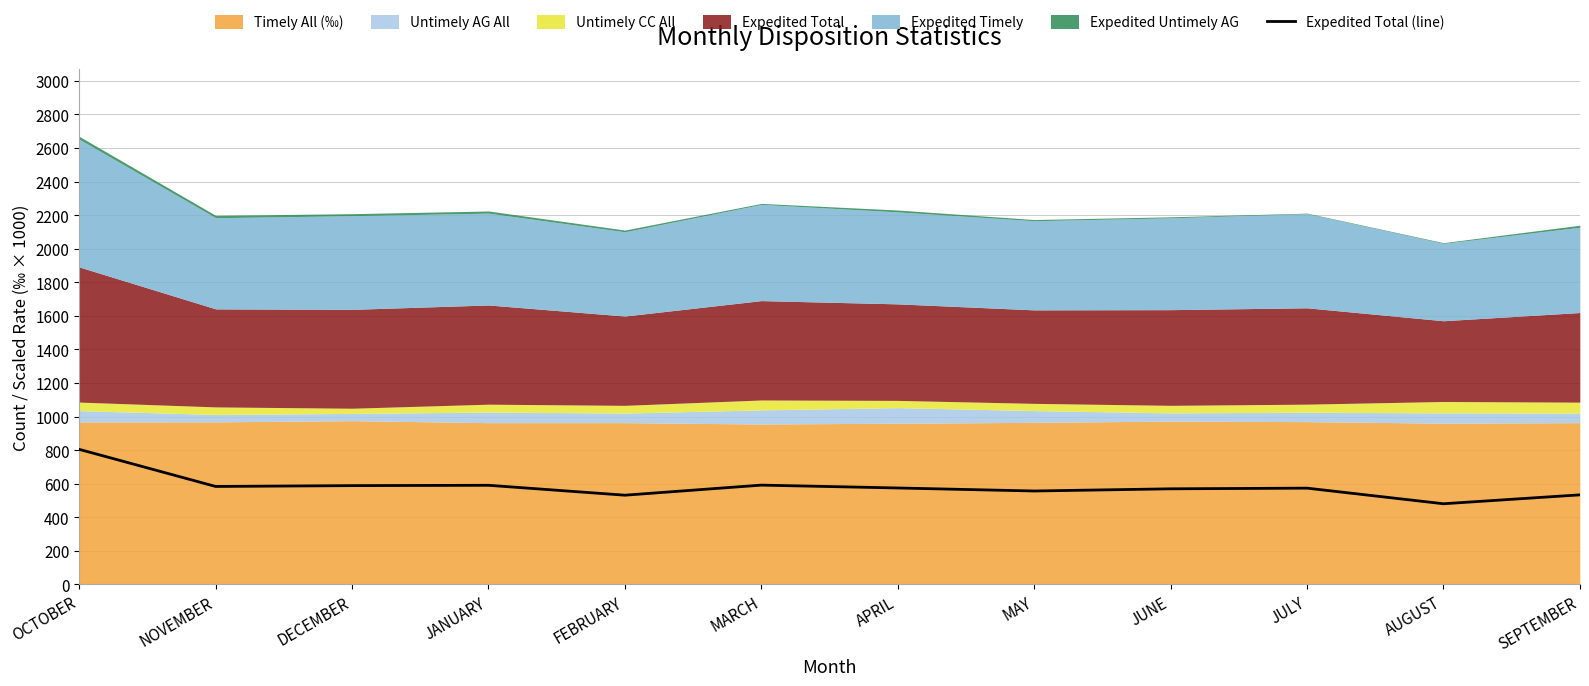

True or false: the data shows 974 at JANUARY.

False